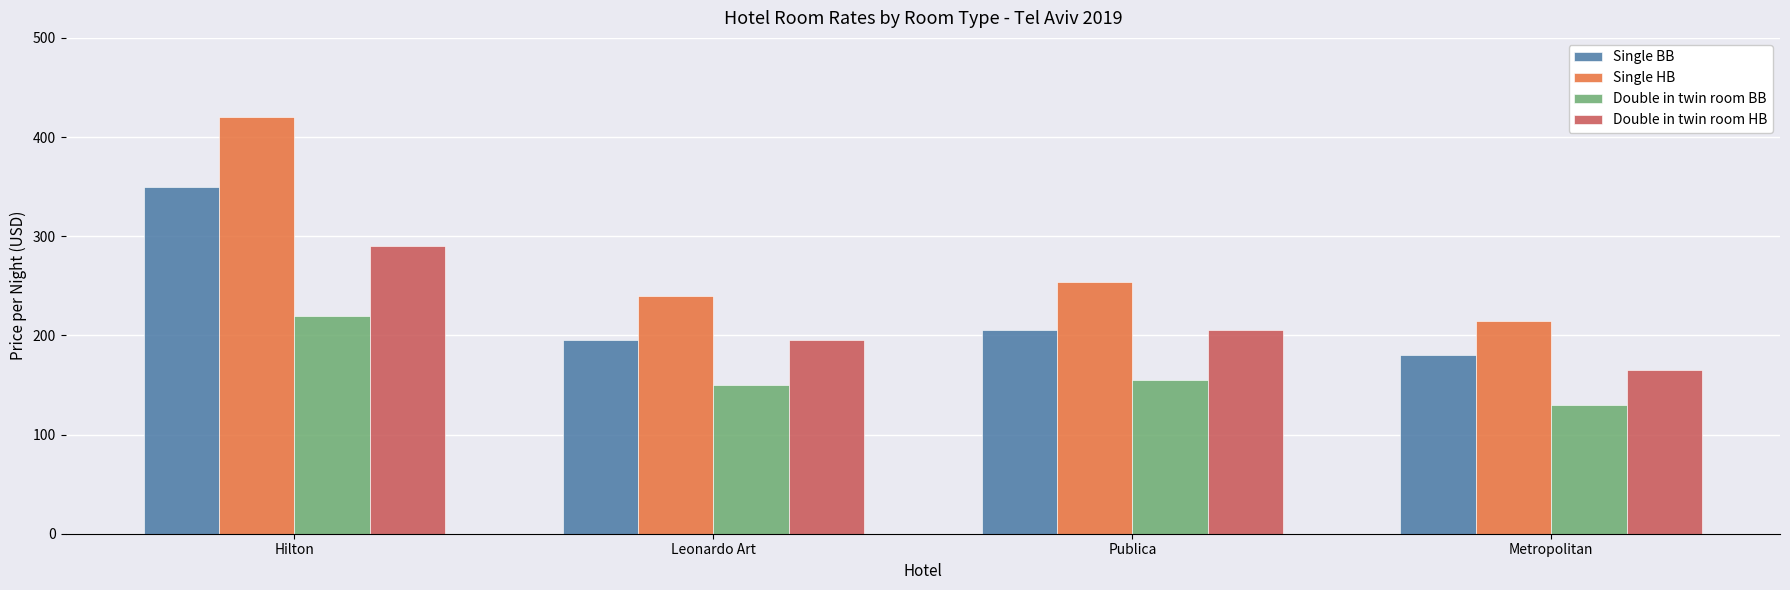

Rank the series by their average value, from lowest to highest.

Double in twin room BB, Double in twin room HB, Single BB, Single HB